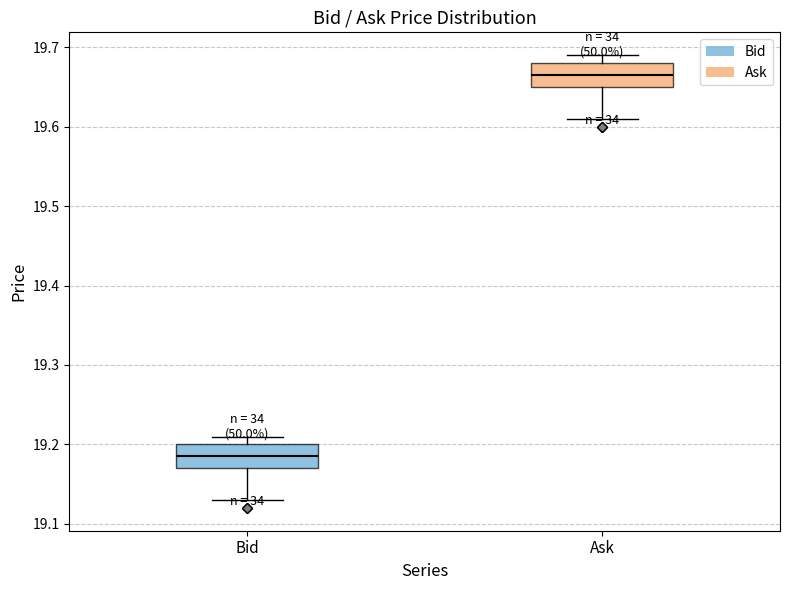

Reading left to right, read every box against the y-axis: the position of its median line, the range the box covers, and the ends of its whiskers. The values are not printed on the chart, so give them approximately, as read against the axis.

Bid: median 19.19, box 19.17 to 19.20, whiskers 19.13 to 19.21
Ask: median 19.67, box 19.65 to 19.68, whiskers 19.61 to 19.69